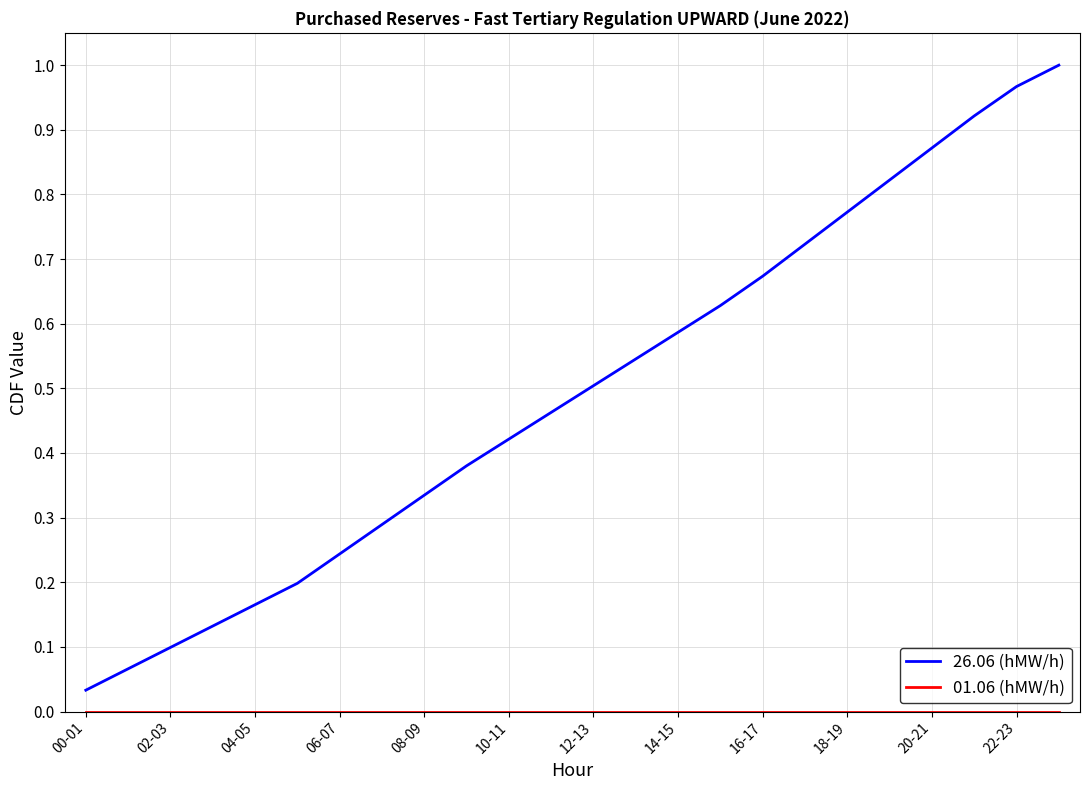

Which series has the widest spread of values?

26.06 (hMW/h)